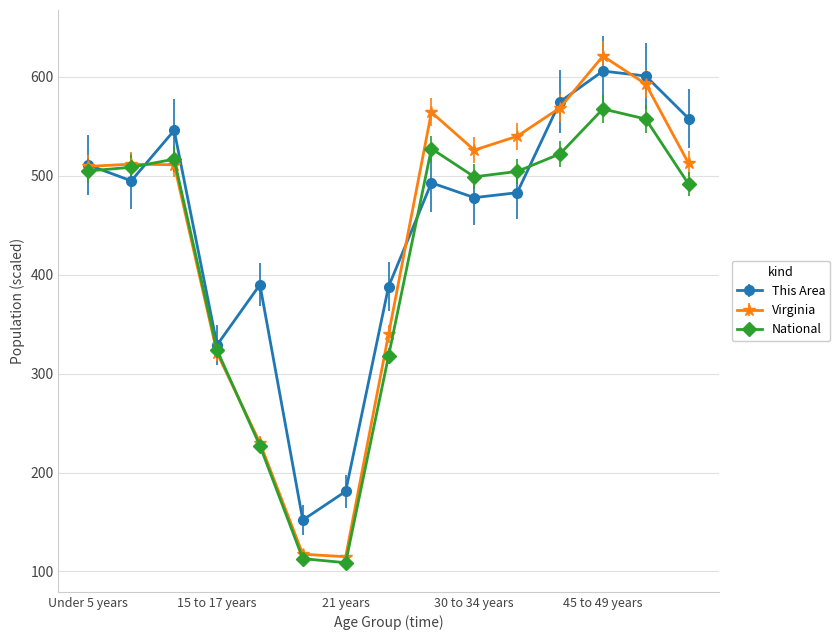

What is the value of the This Area point at the 3rd from the left?

546.0